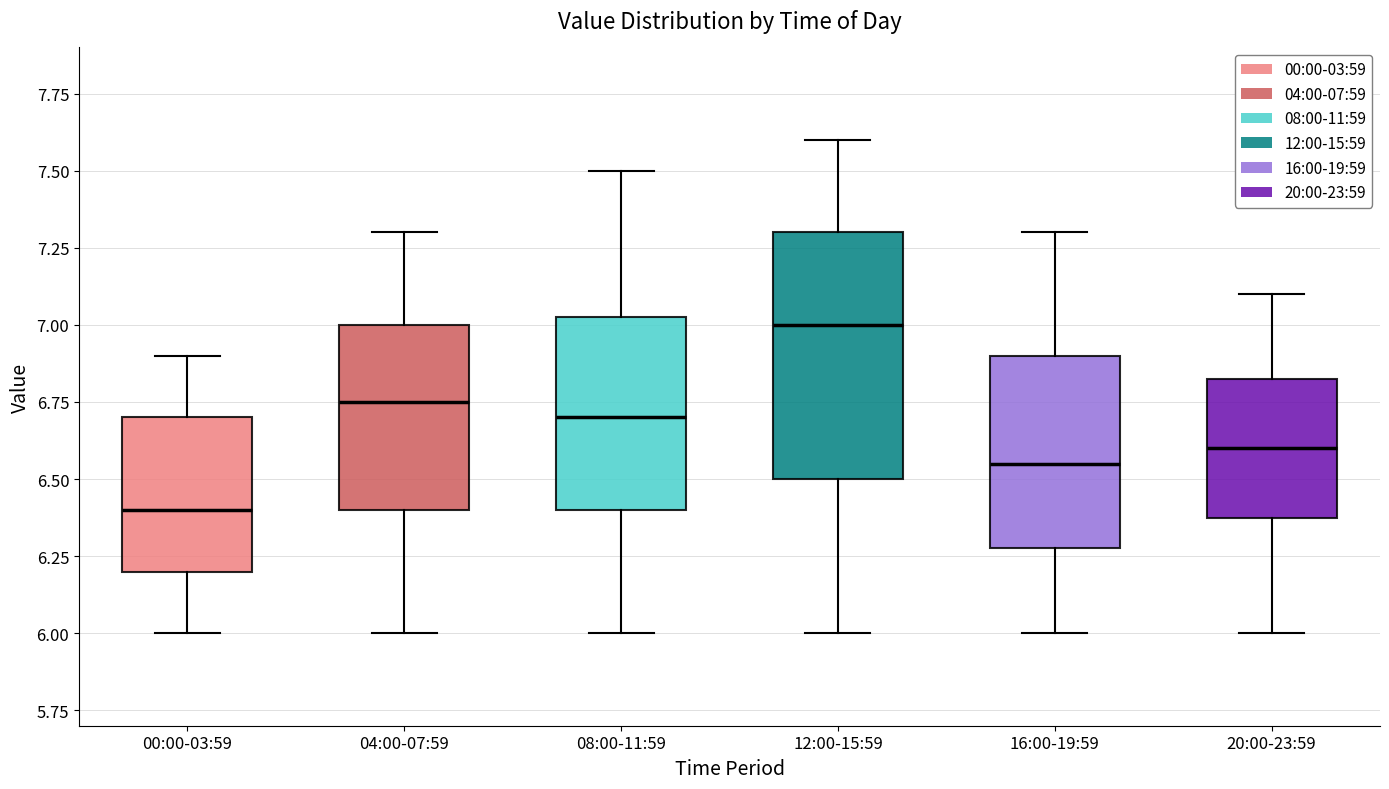

Which box is the tallest, from its lower edge to its upper edge?

12:00-15:59